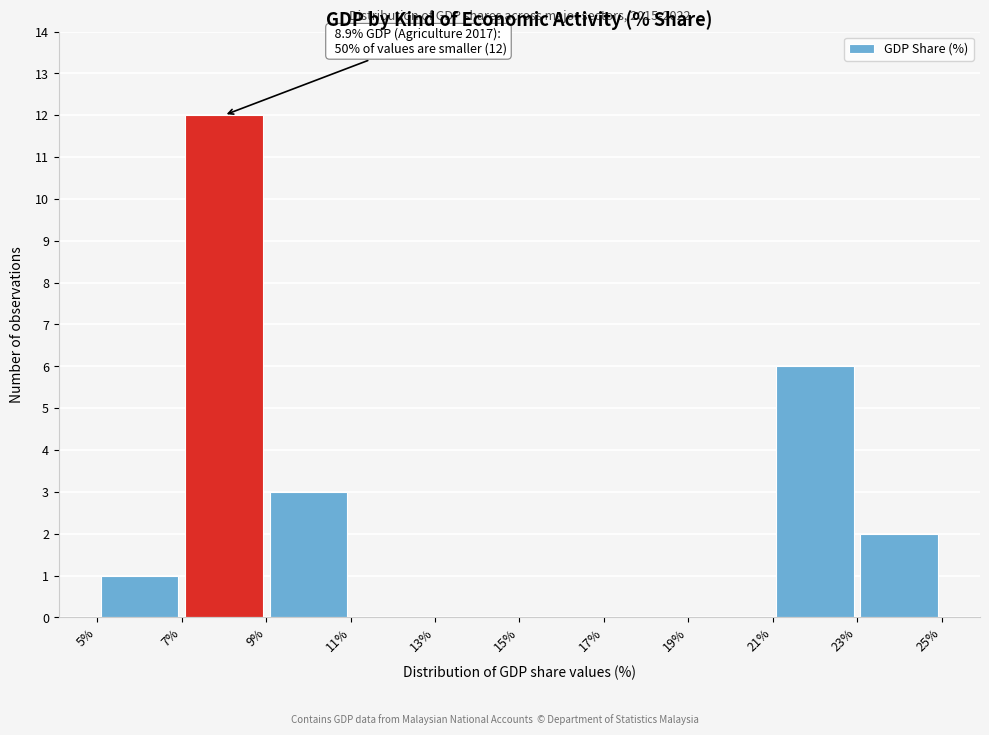

Which range on the x-axis has the tallest bar?

7% to 9%